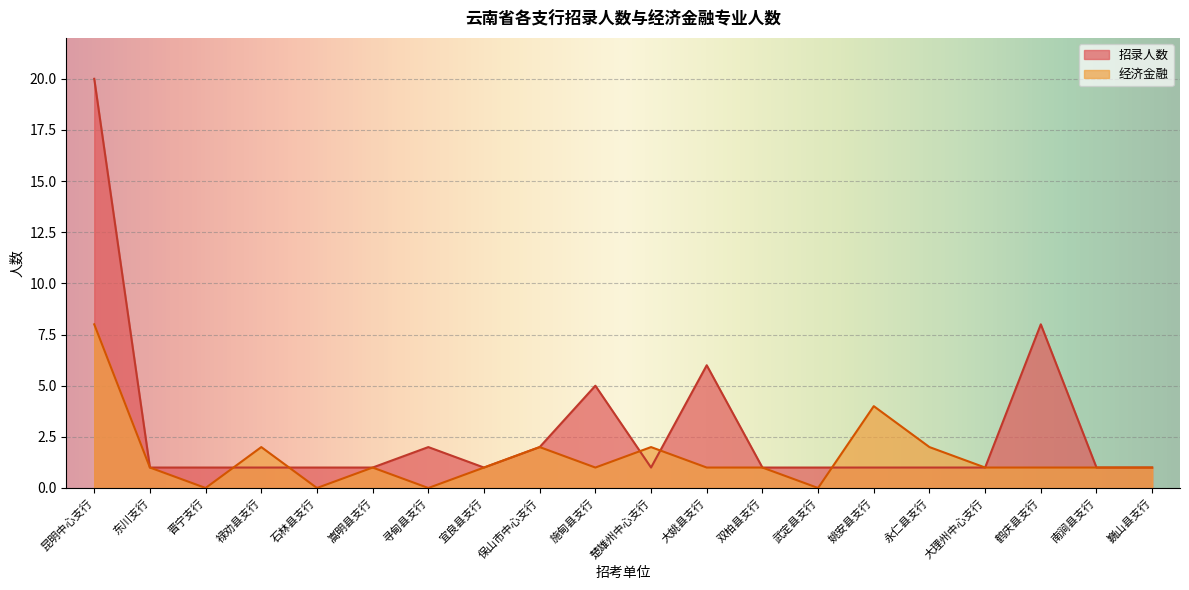

Where is the first local maximum for 招录人数?

寻甸县支行